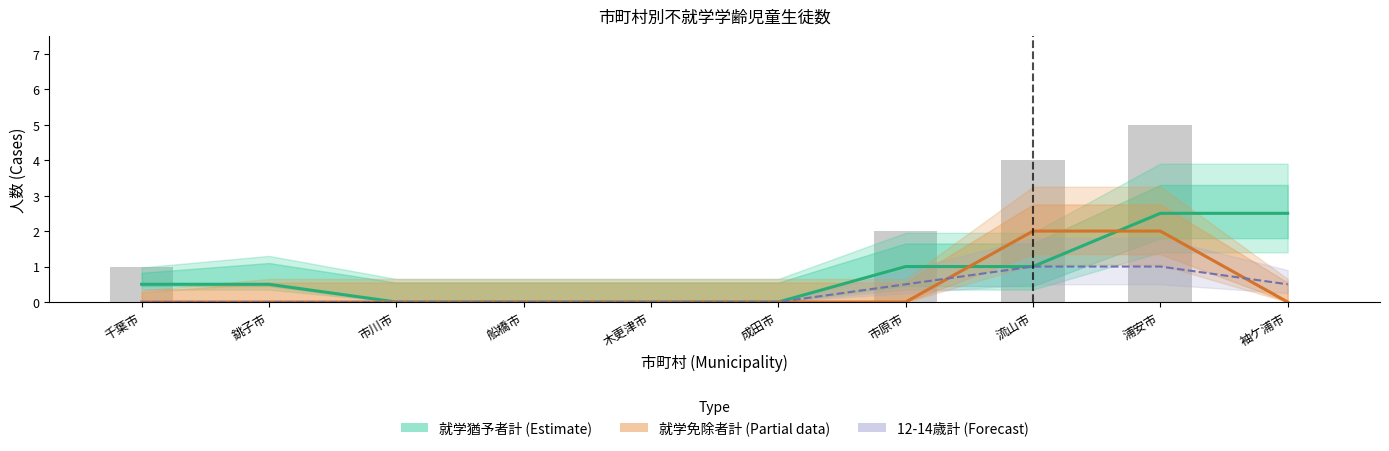

Reading left to right, list all the values displayed in this chart.

就学猶予者計 (Estimate): 千葉市=0.5	銚子市=0.5	市川市=0.0	船橋市=0.0	木更津市=0.0	成田市=0.0	市原市=1.0	流山市=1.0	浦安市=2.5	袖ケ浦市=2.5
就学免除者計 (Partial): 千葉市=0.0	銚子市=0.0	市川市=0.0	船橋市=0.0	木更津市=0.0	成田市=0.0	市原市=0.0	流山市=2.0	浦安市=2.0	袖ケ浦市=0.0
12-14歳計 (Forecast): 千葉市=0.0	銚子市=0.0	市川市=0.0	船橋市=0.0	木更津市=0.0	成田市=0.0	市原市=0.5	流山市=1.0	浦安市=1.0	袖ケ浦市=0.5